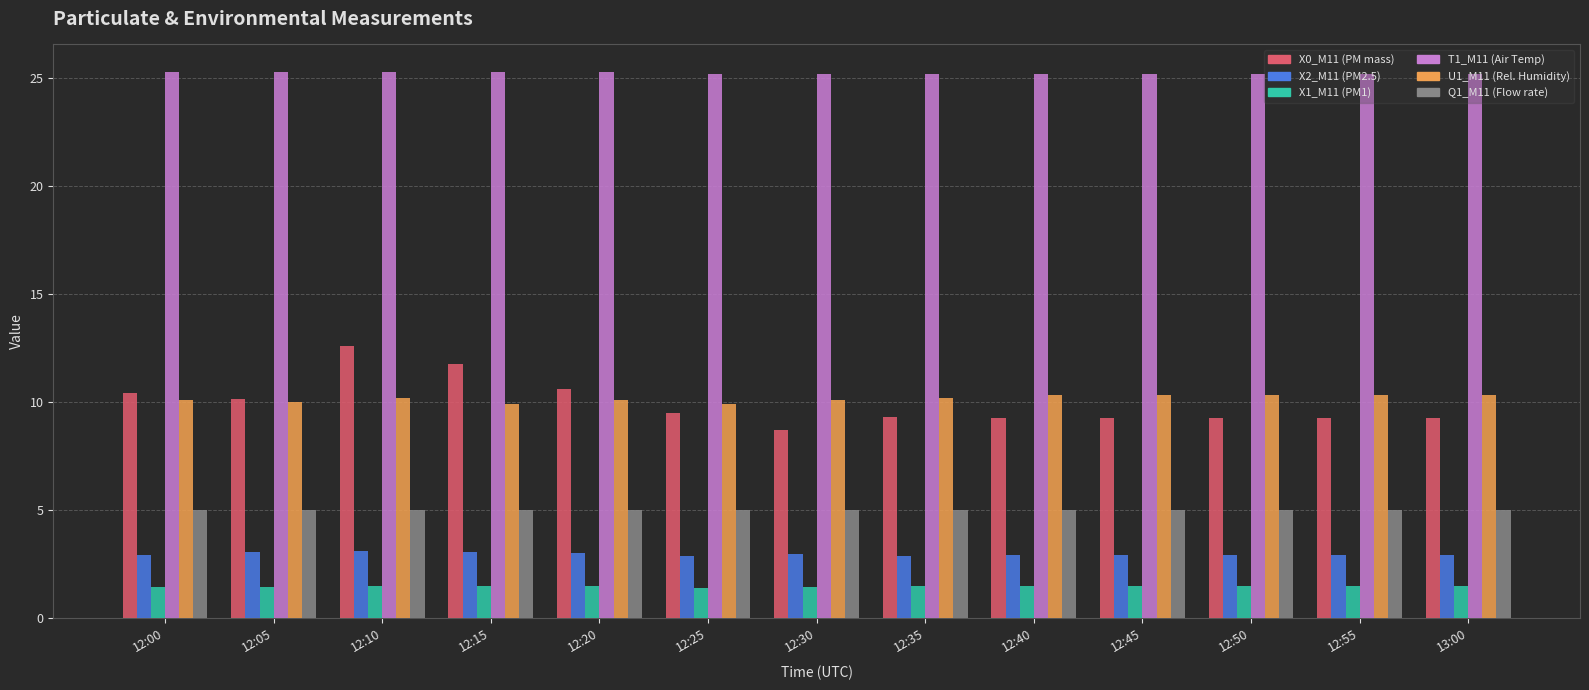

How many data points does each series have?

13